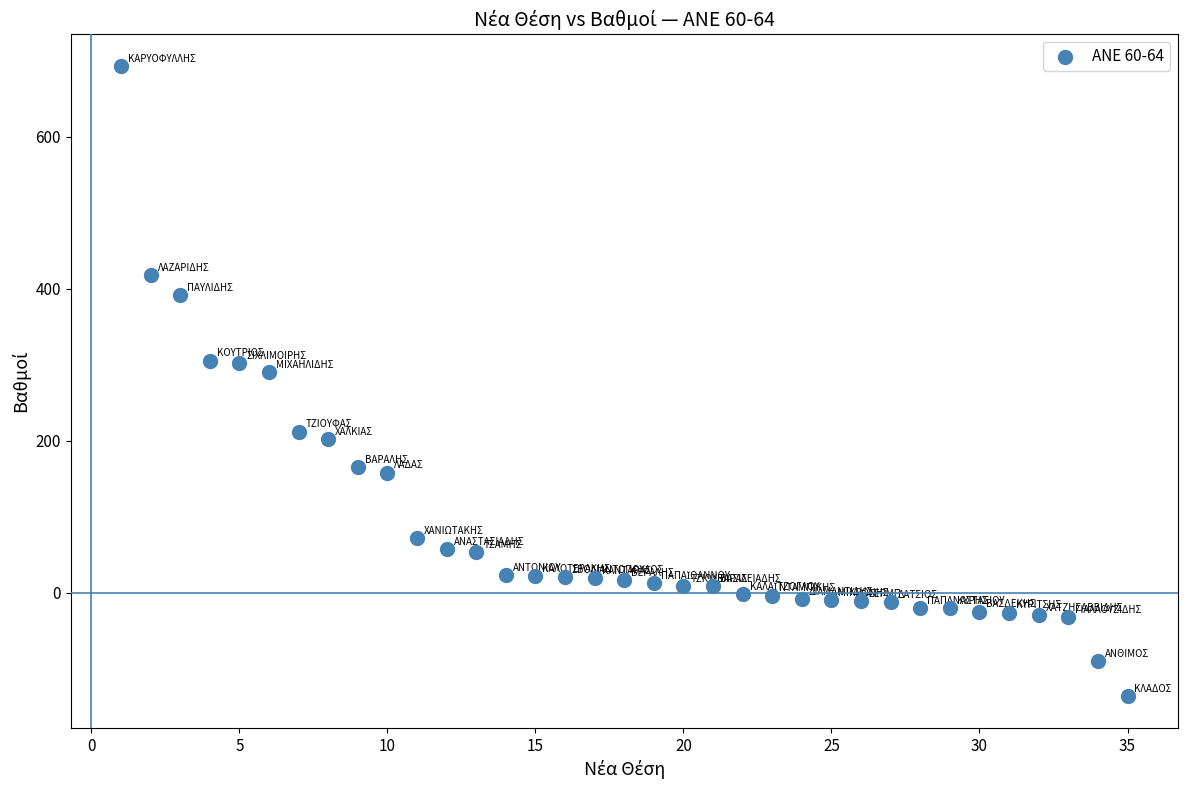

What is the range of X values (max minus min)?

34.0